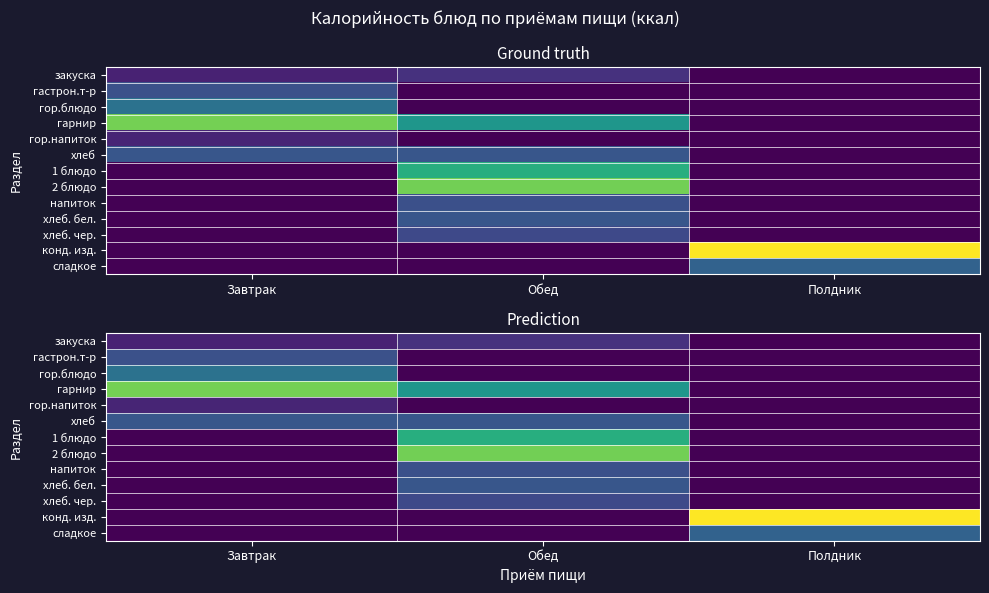

Is it true that закуска equals 0.0 at Полдник?

True